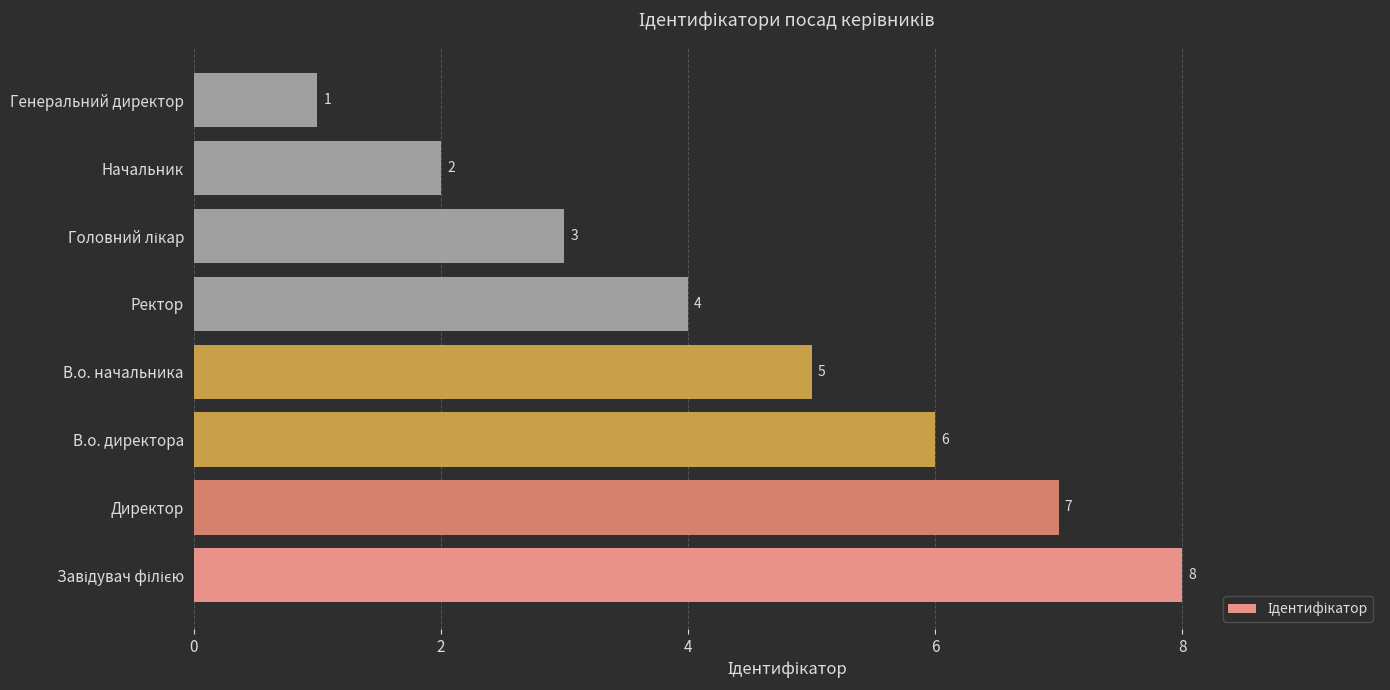

Is it true that the value at В.о. директора is 9?

False